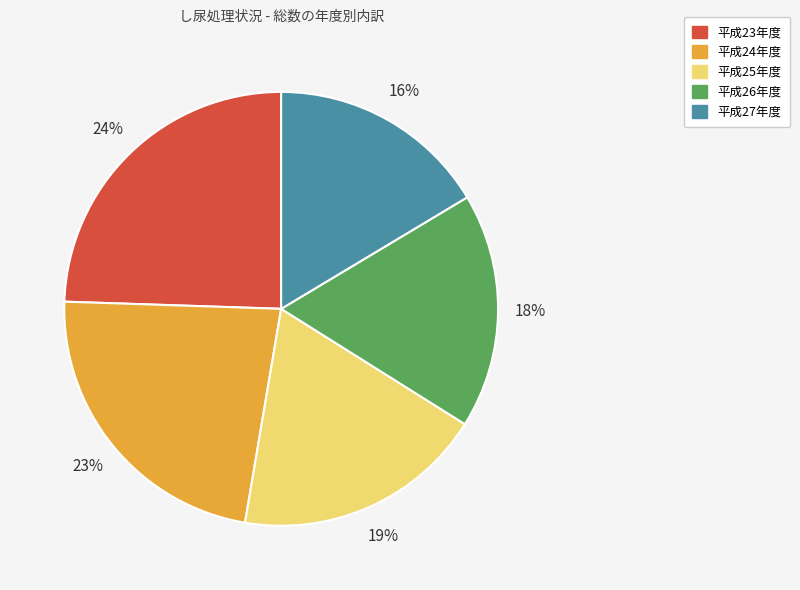

Does any single category account for the majority?

No